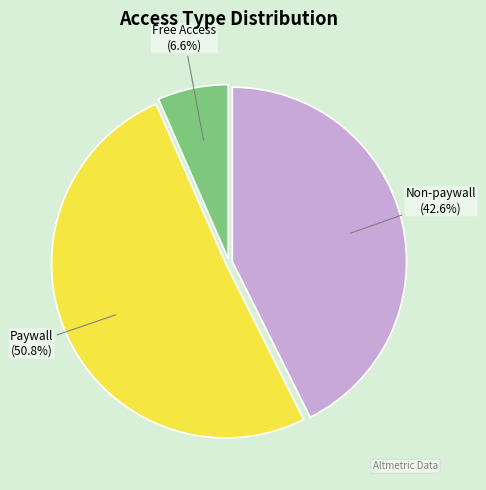

What is the smallest slice in the pie chart?

Free Access